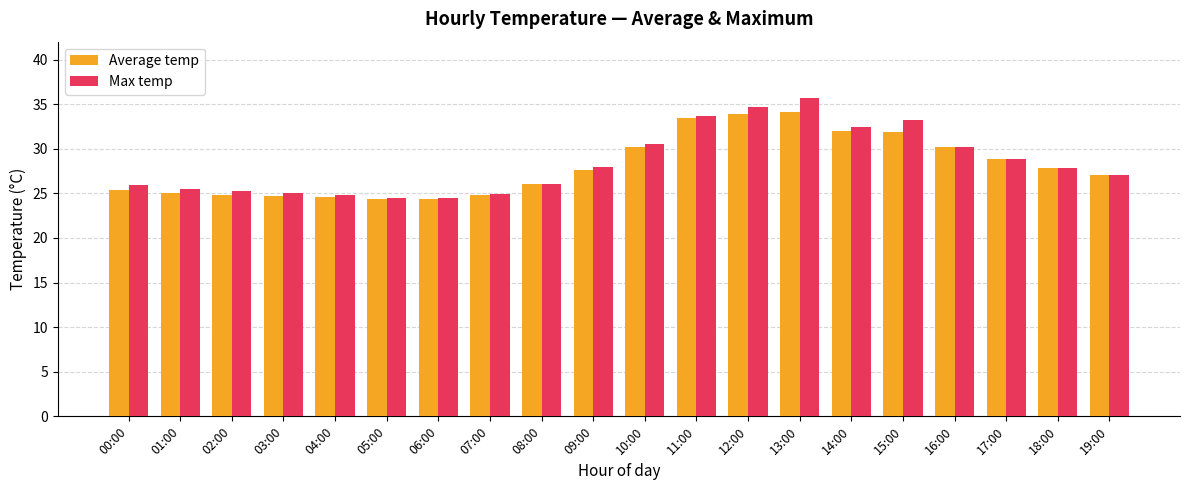

Is it true that Max temp equals 28.9 at 17:00?

True